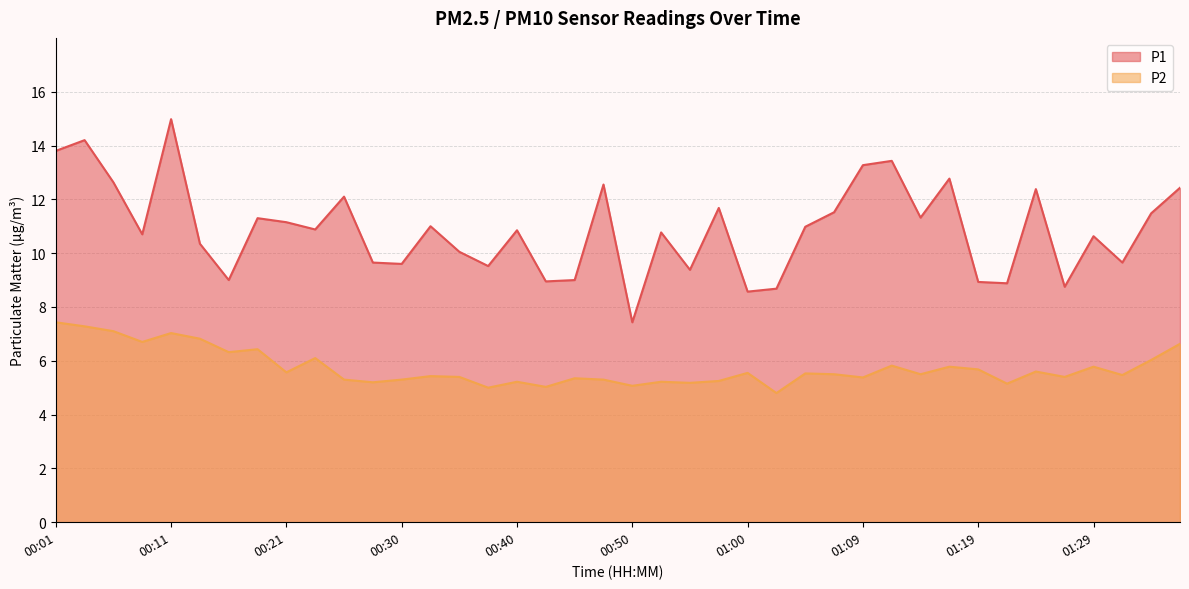

What is the minimum value shown in the chart?

4.8